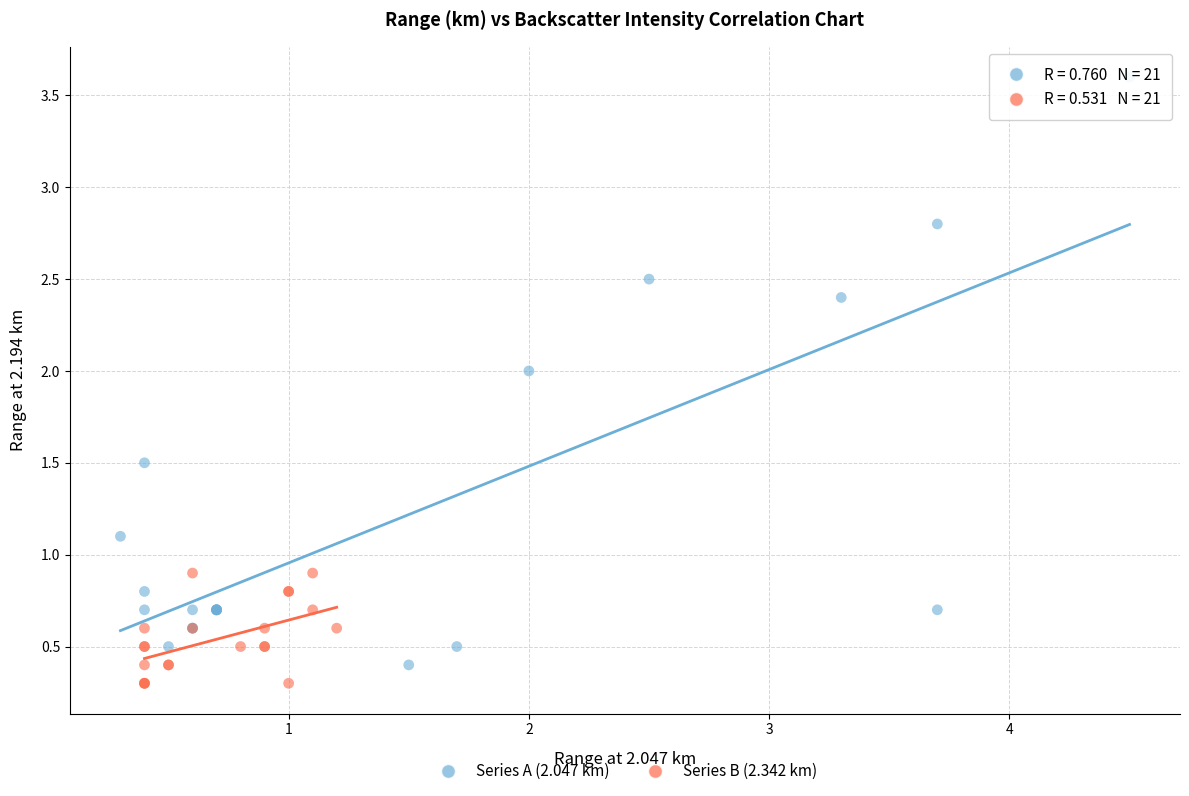

Which series reaches the maximum Y coordinate?

Series A (2.047 km)